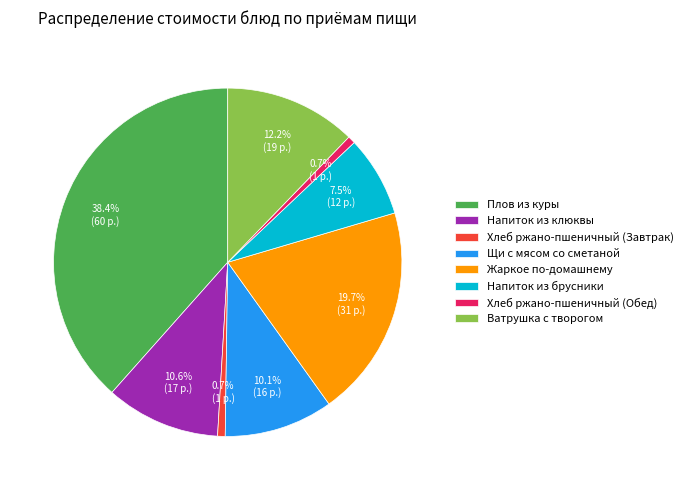

What portion of the pie excludes Жаркое по-домашнему?

80.3%